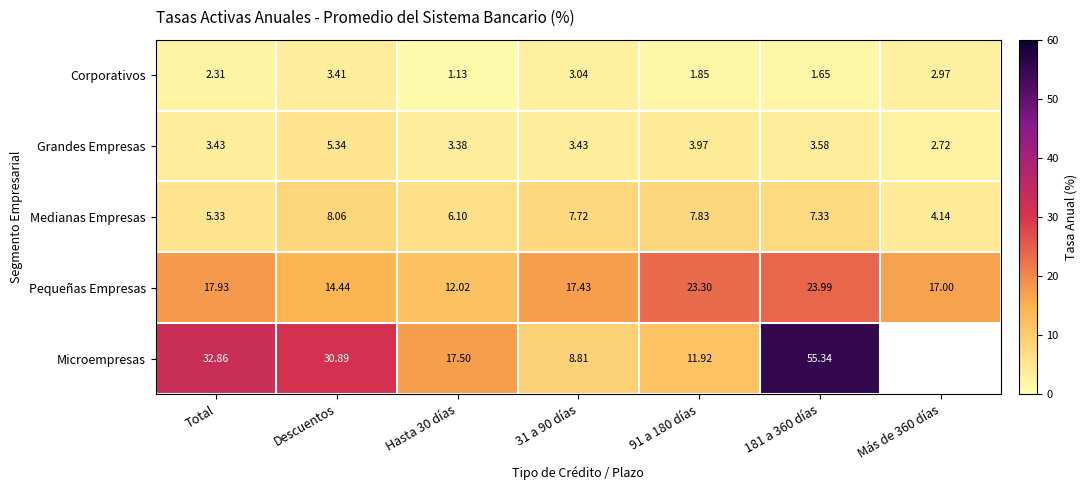

Between Más de 360 días and Descuentos, which is larger?

Descuentos